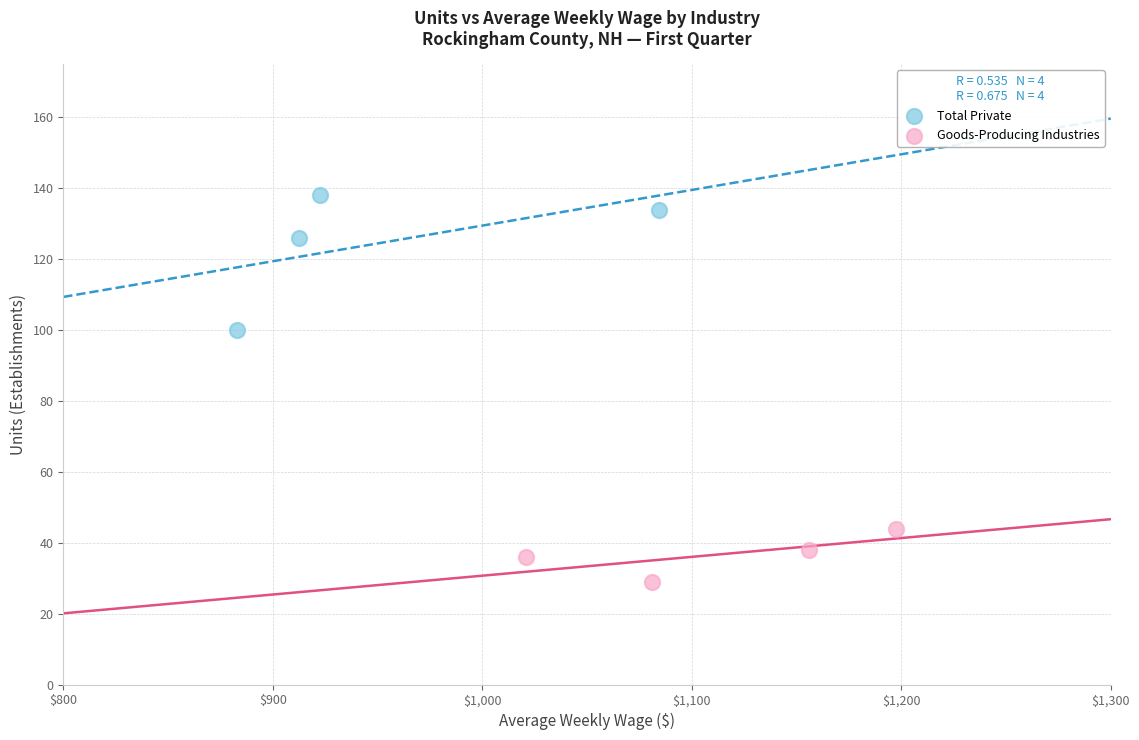

Which series contains the lowest Y value?

Goods-Producing Industries